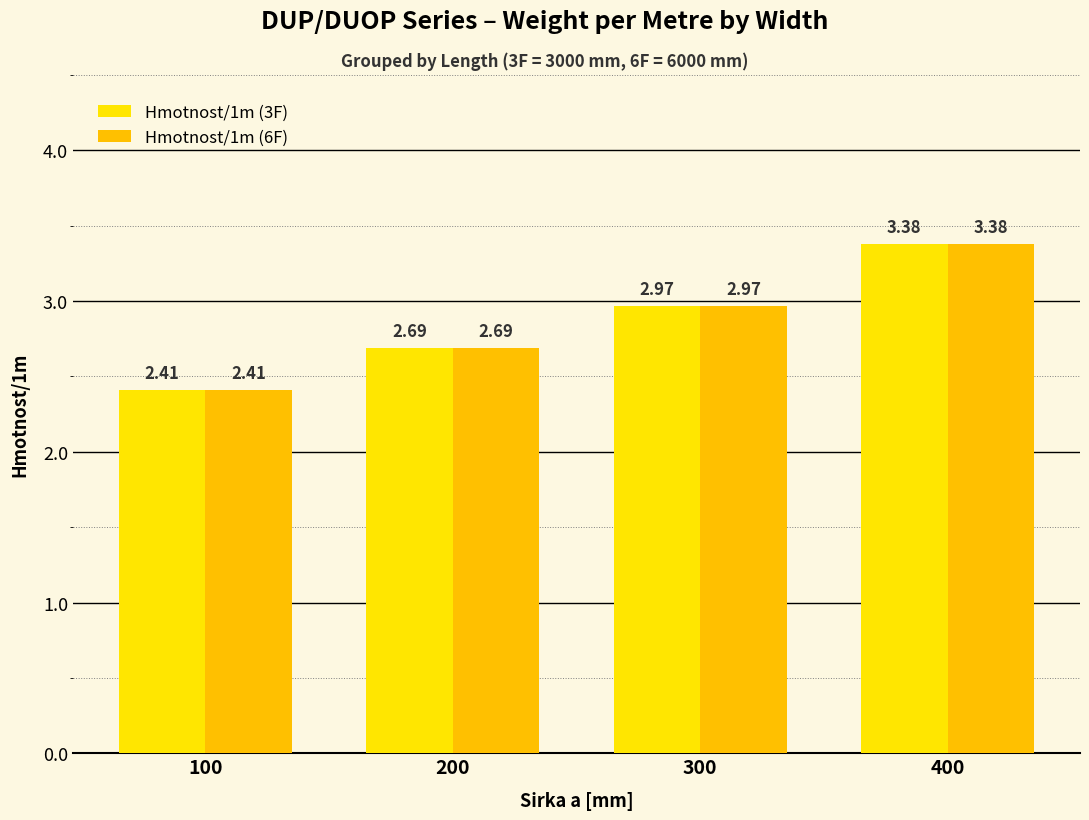

Does the chart contain any negative values?

No